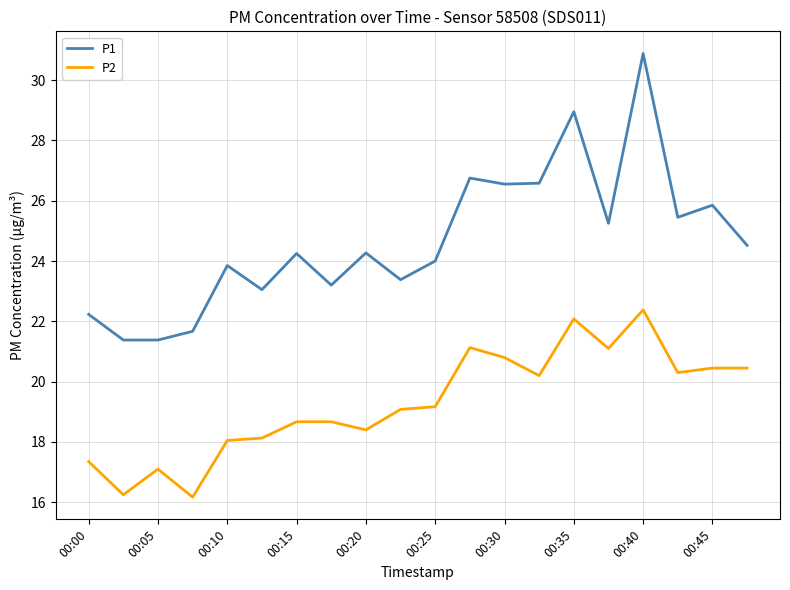

What is the minimum value for P1?

21.4